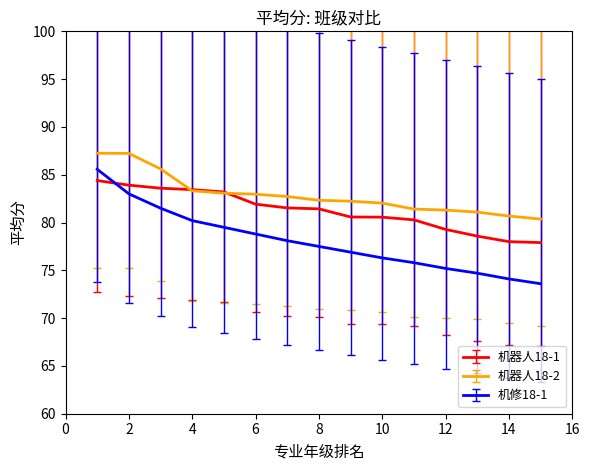

Rank the series by their average value, from lowest to highest.

机修18-1, 机器人18-1, 机器人18-2